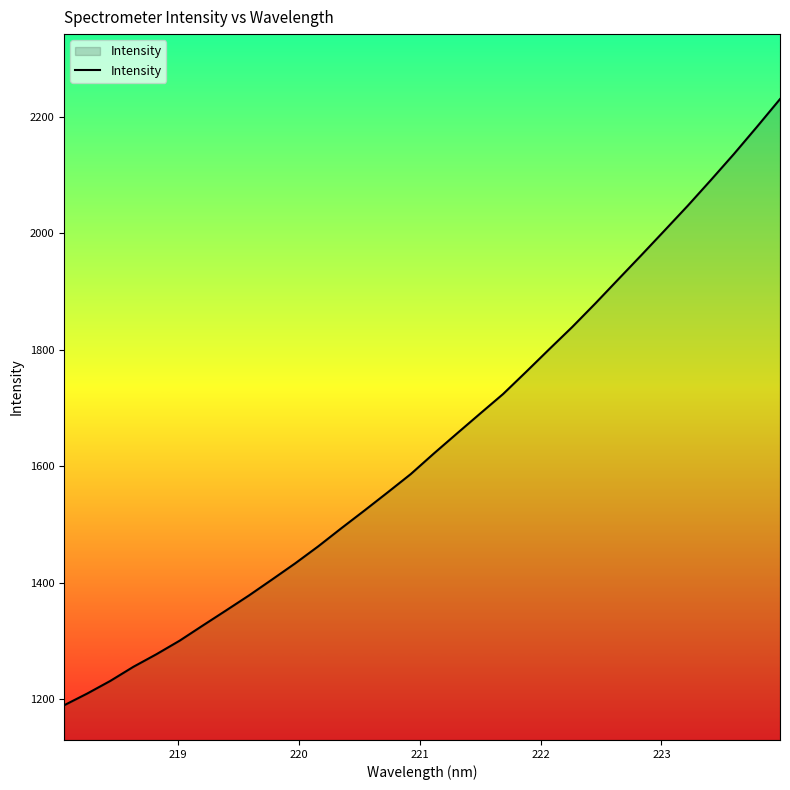

Reading left to right, transcribe all the data shown in this chart.

1189.8	1209.9	1231.6	1255.9	1277.5	1300.7	1326.7	1352.4	1378.3	1405.7	1433.4	1462.7	1493.7	1524.1	1555.1	1586.5	1621.8	1656.2	1690.2	1724.0	1762.2	1800.9	1839.2	1879.6	1921.2	1962.7	2004.8	2047.1	2091.0	2135.8	2182.5	2230.1